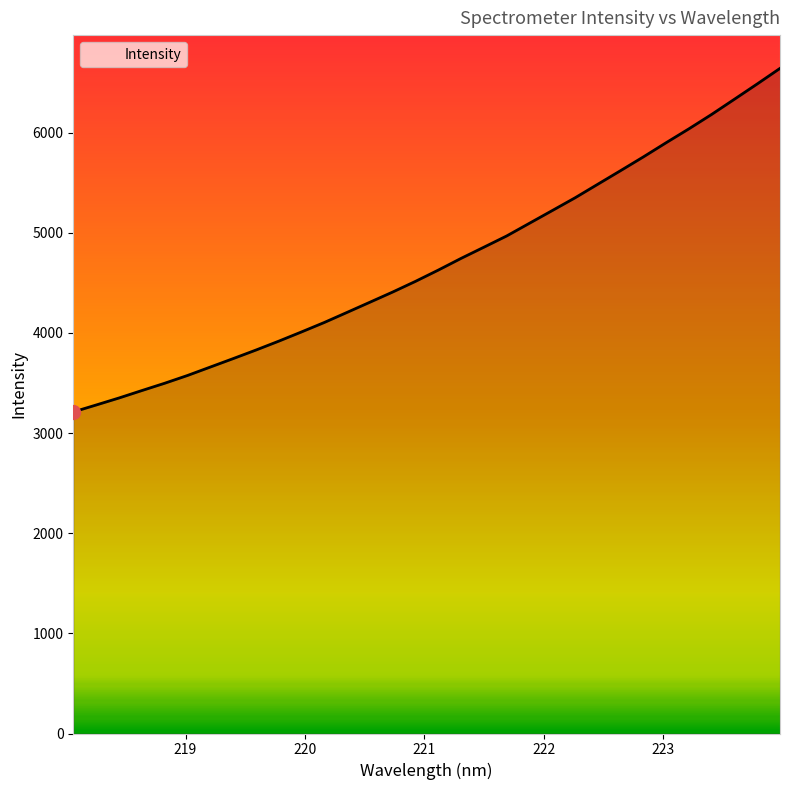

What is the smallest value displayed?

3210.8